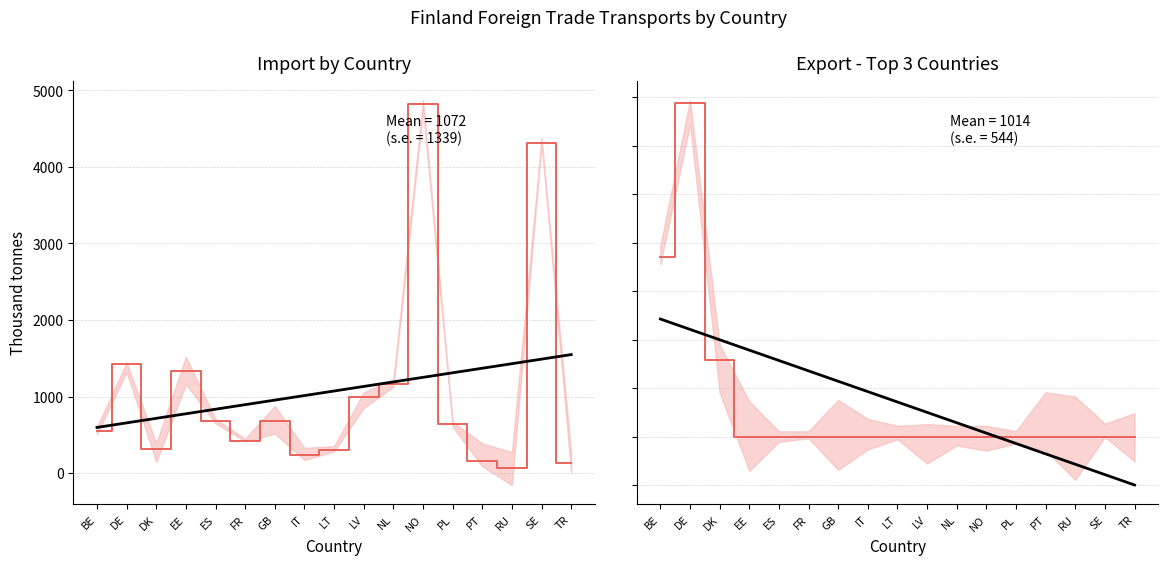

In Sea transport, how many points are higher than both neighbors (excluding endpoints)?

1